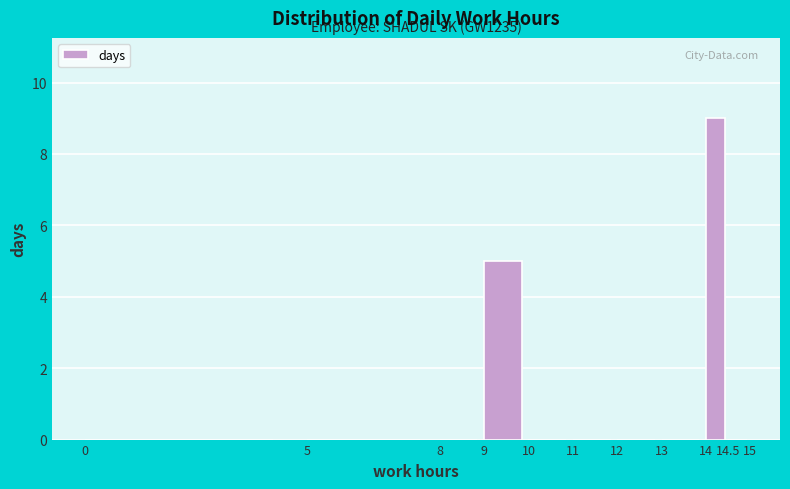

Over which range of the x-axis is the bar tallest?

14 to 14.5